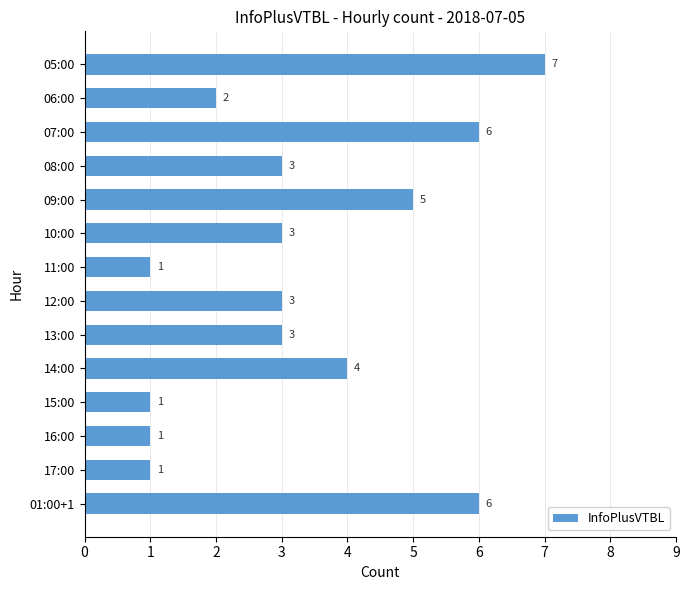

What is the ratio of the value at 05:00 to the value at 17:00?

7.0